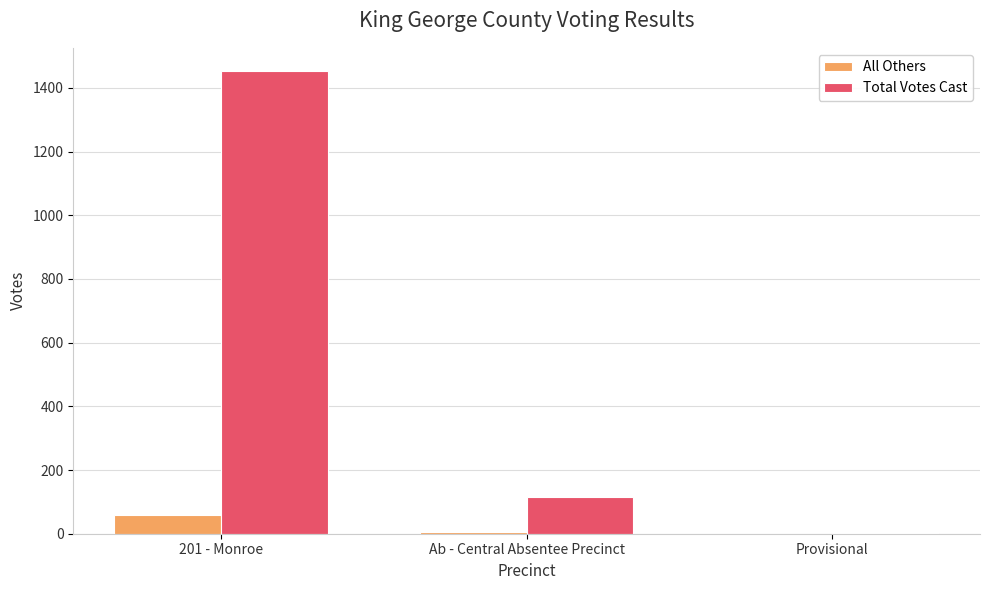

How many groups of bars are there?

3